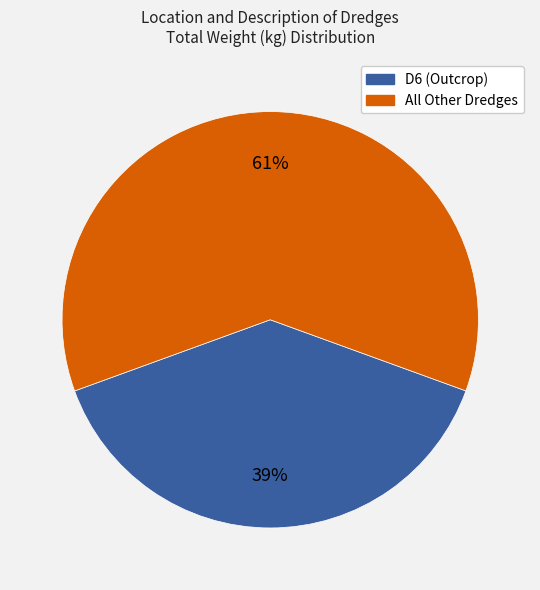

To the nearest percent, what is the average slice percentage?

50%